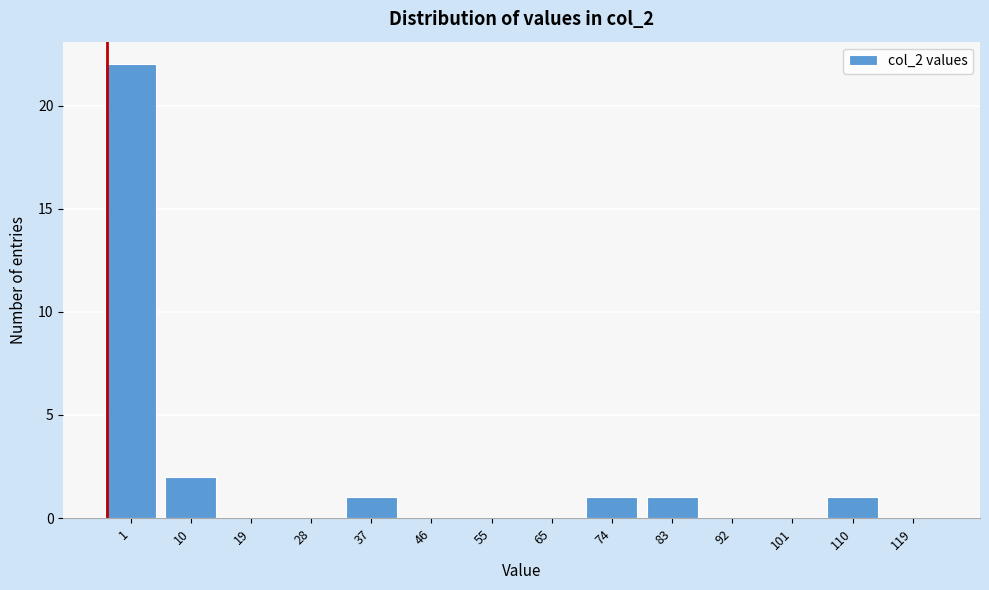

Reading left to right, extract all data points from this chart.

1=22	10=2	19=0	28=0	37=1	46=0	55=0	65=0	74=1	83=1	92=0	101=0	110=1	119=0